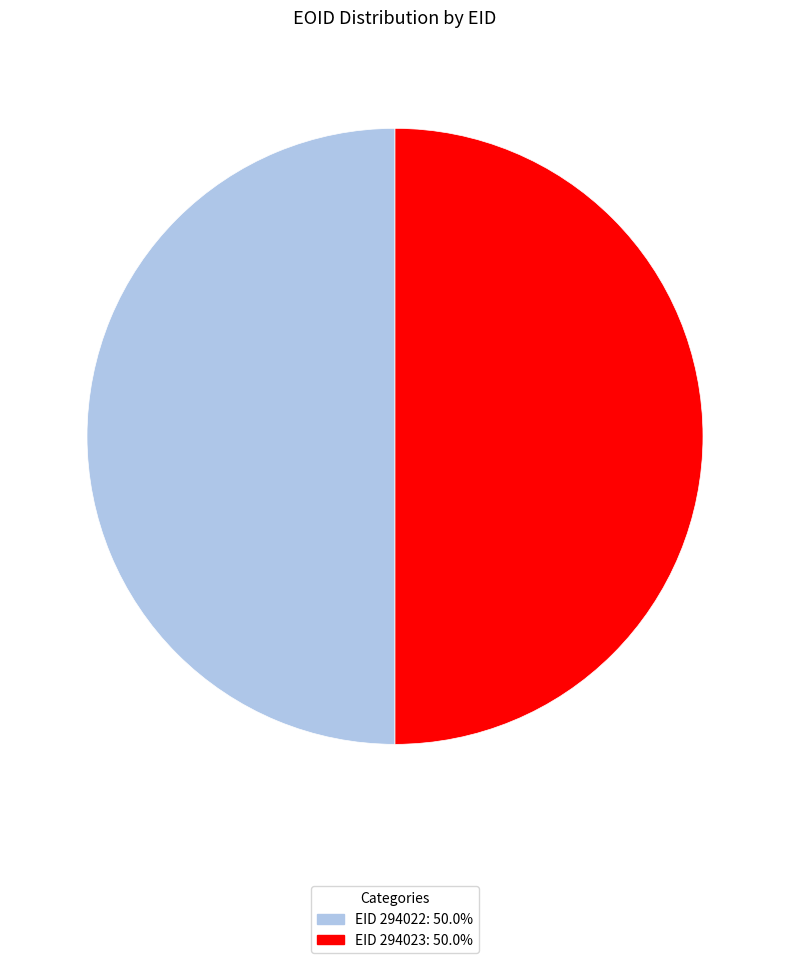

How many segments does this pie chart have?

2